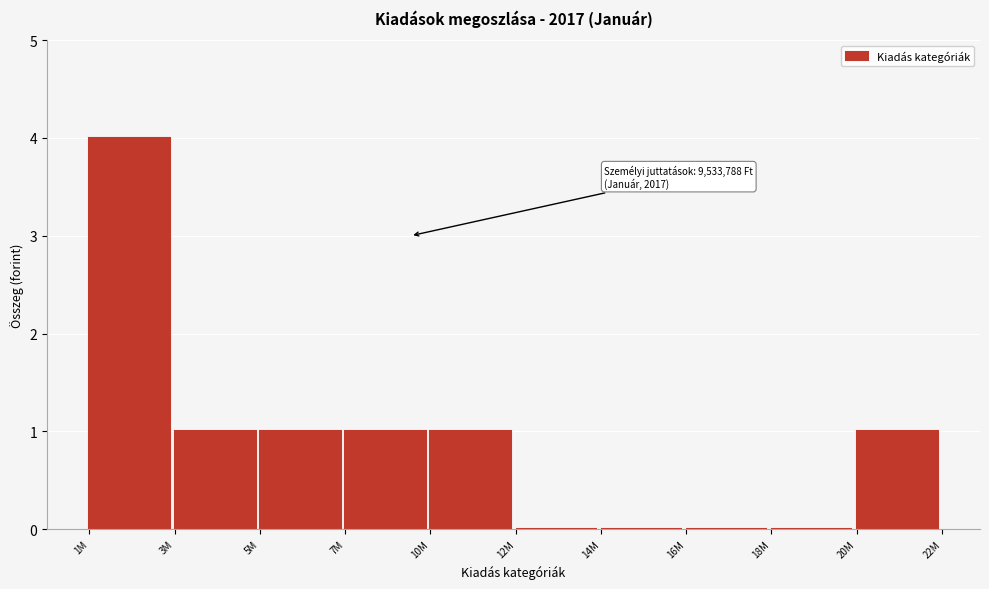

Reading left to right, list all the values displayed in this chart.

1M=4	3M=1	5M=1	7M=1	10M=1	12M=0	14M=0	16M=0	18M=0	20M=1